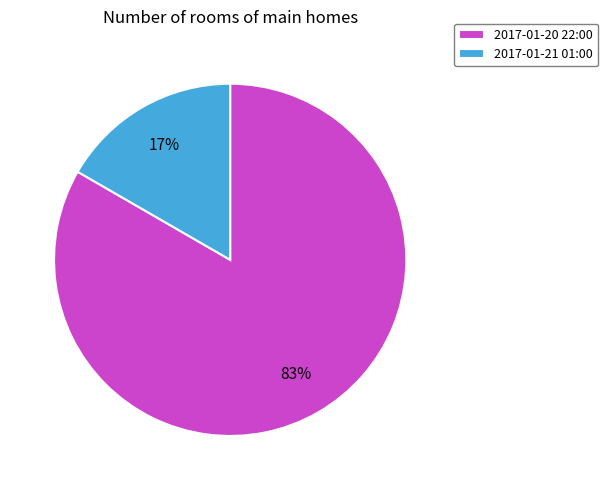

Count the number of slices in the pie.

2